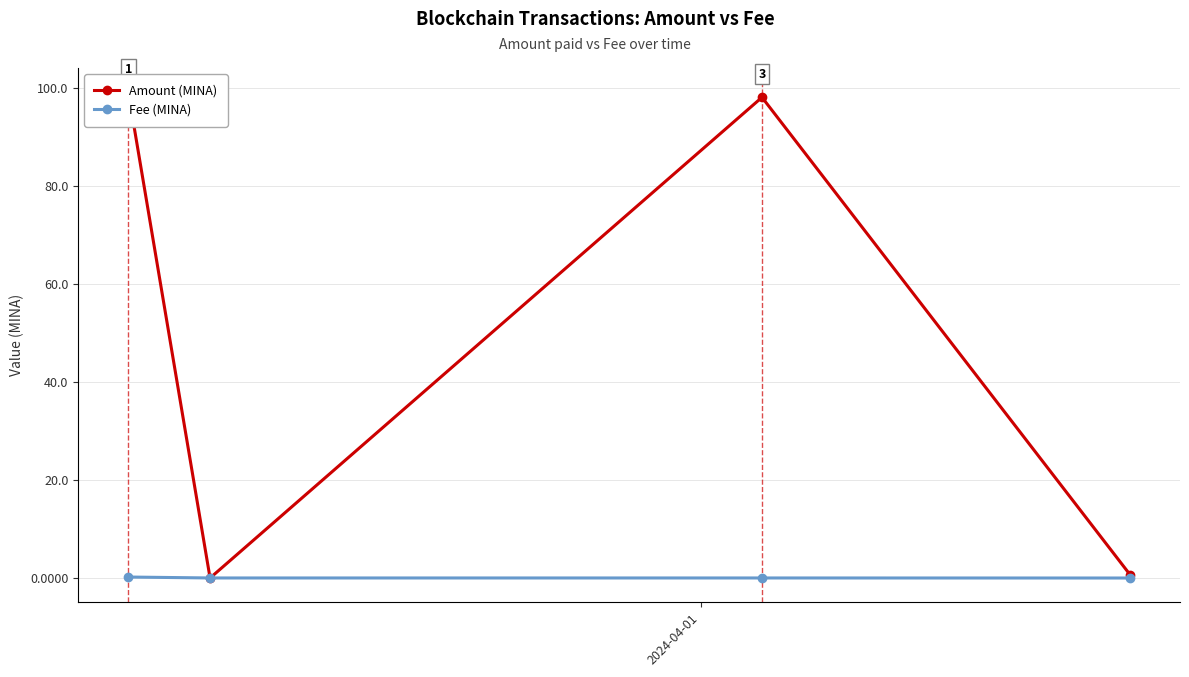

How many lines are shown in the chart?

2